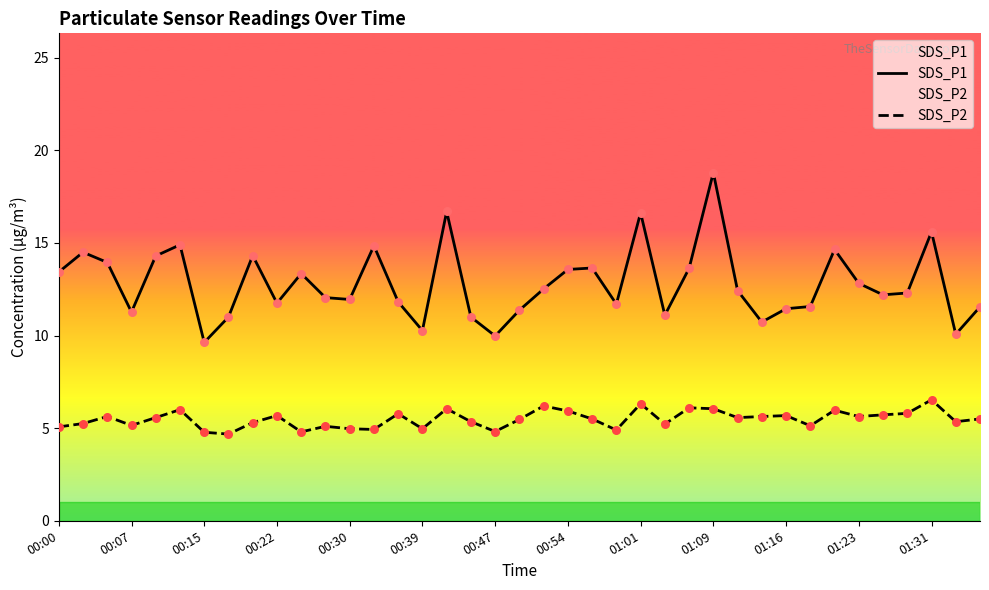

At which category is the sum across all series the highest?

01:09